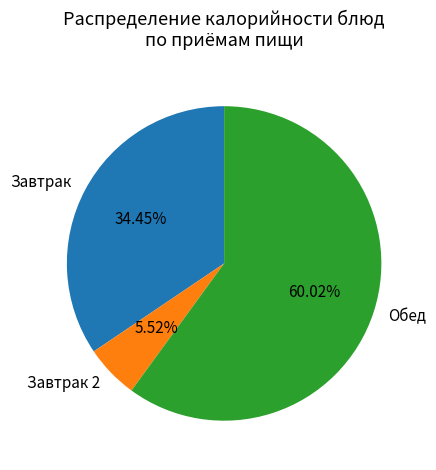

To the nearest percent, what is the average slice percentage?

33%